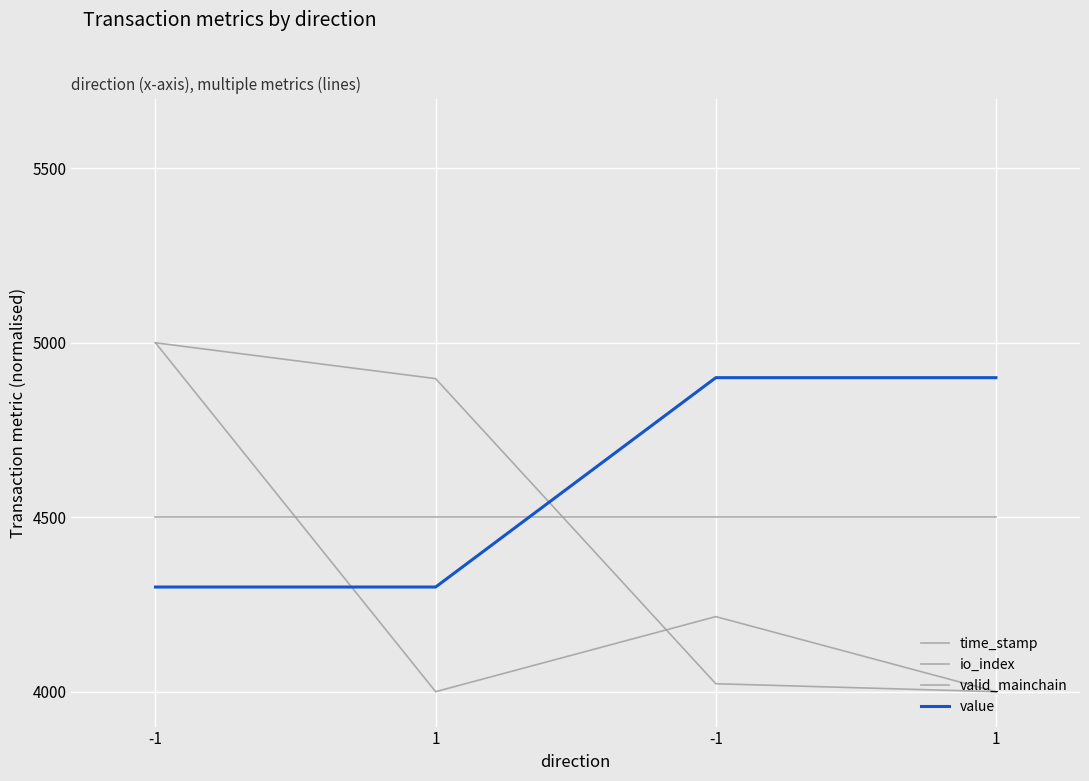

List the labels in order of valid_mainchain value, largest first.

-1, 1, -1, 1